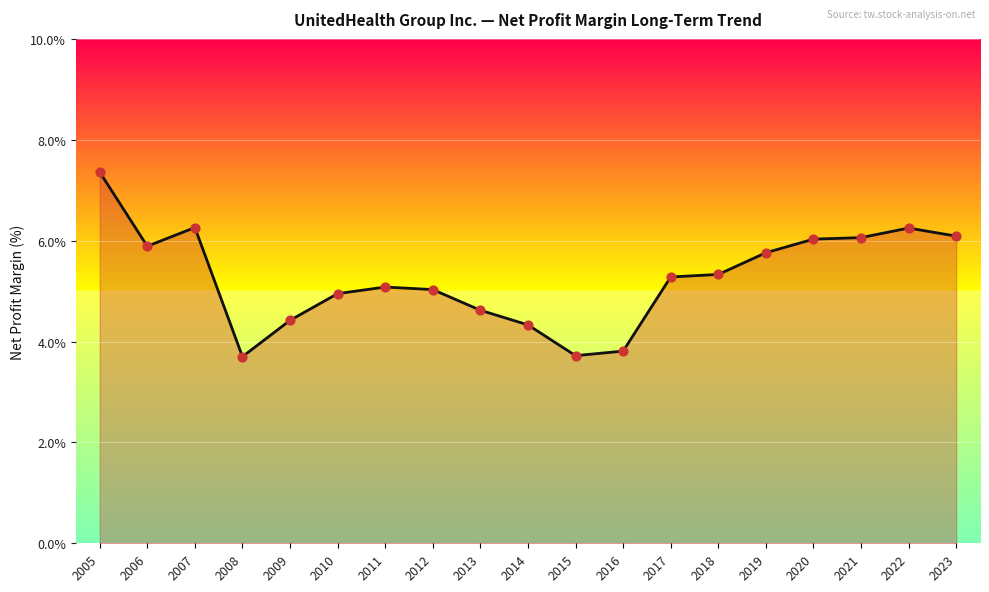

Which has a higher value, 2006 or 2023?

2023